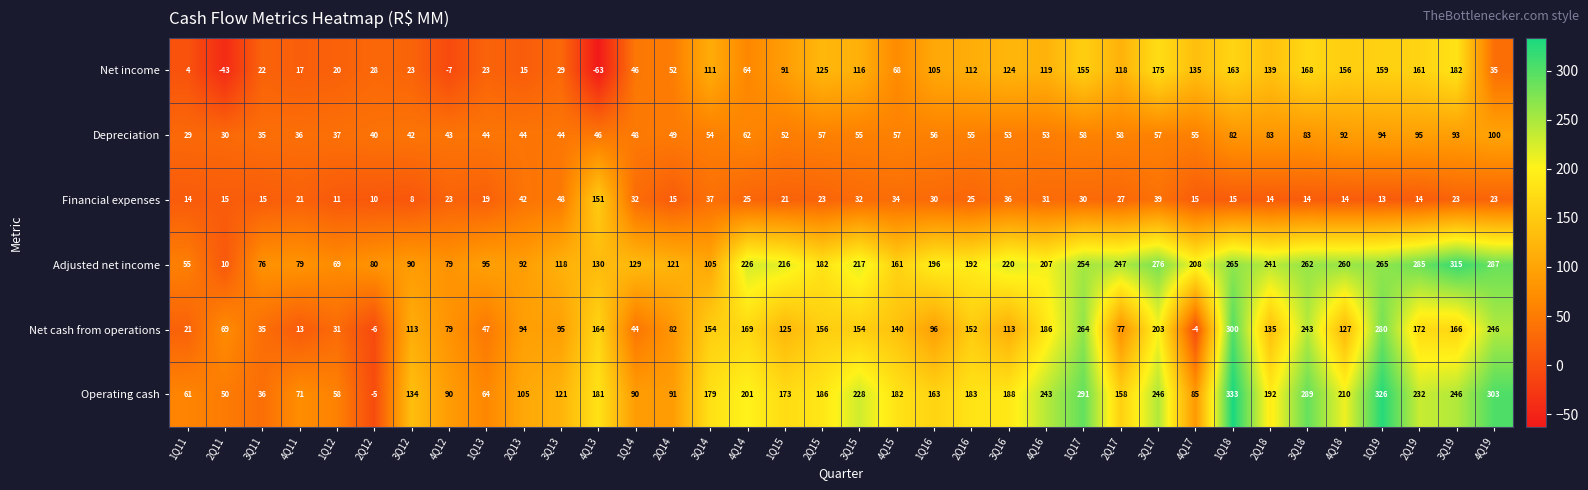

Count the number of data series in this chart.

6